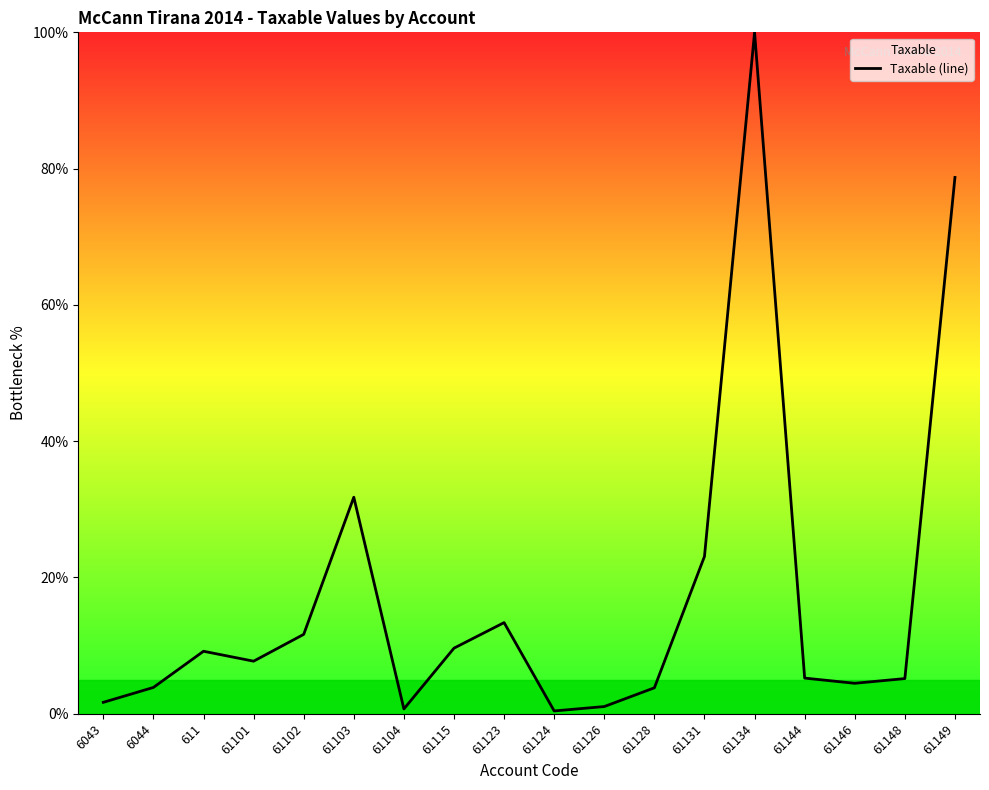

What is the change in value from 61124 to 61146?

+4.1